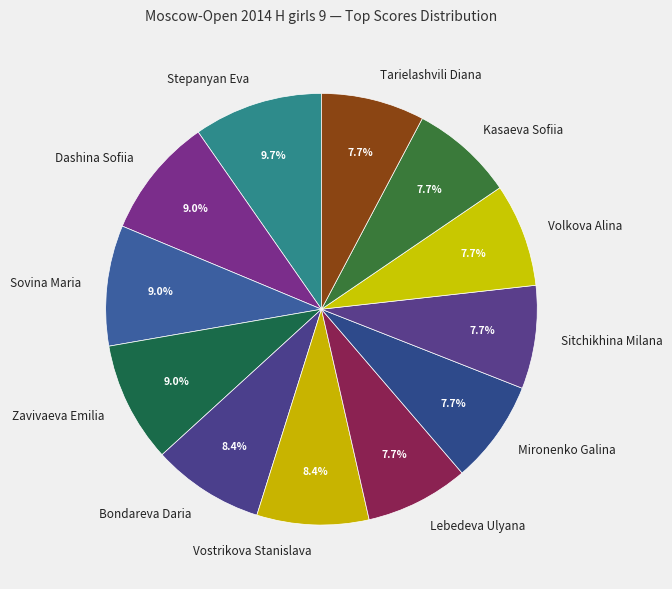

To the nearest percent, what is the difference between the Tarielashvili Diana and Bondareva Daria slice percentages?

1%